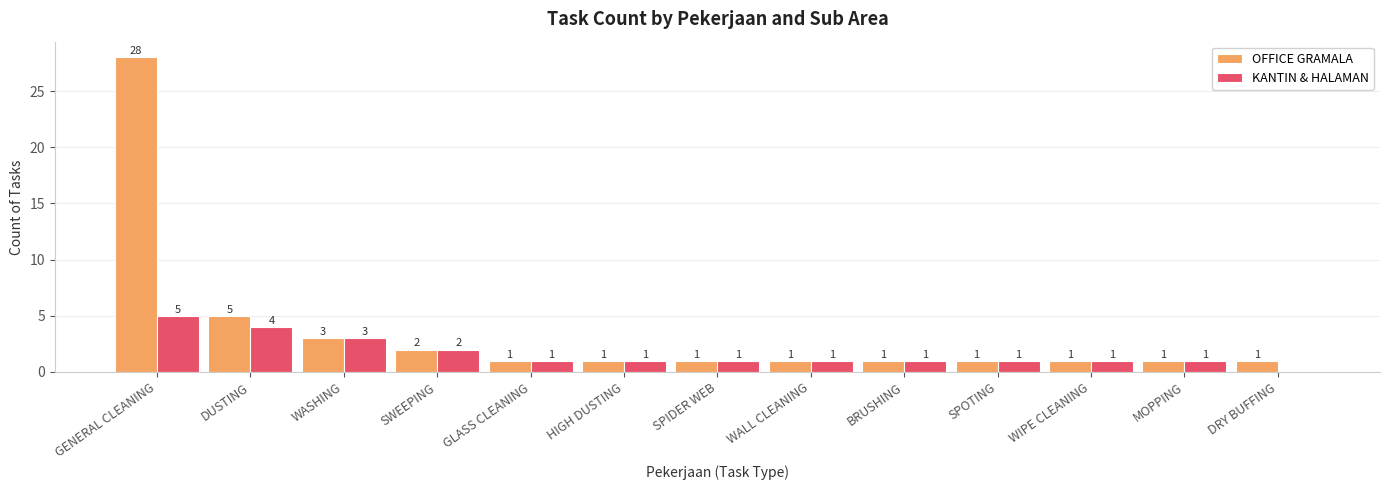

What is the sum of all OFFICE GRAMALA values?

47